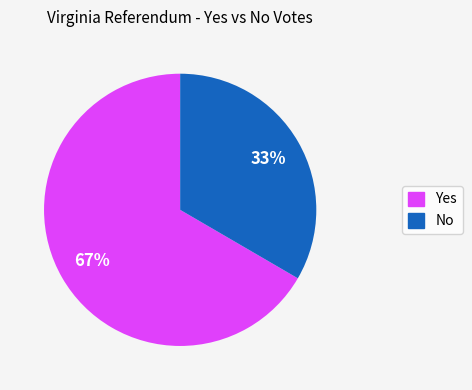

To the nearest percent, what is the average slice percentage?

50%